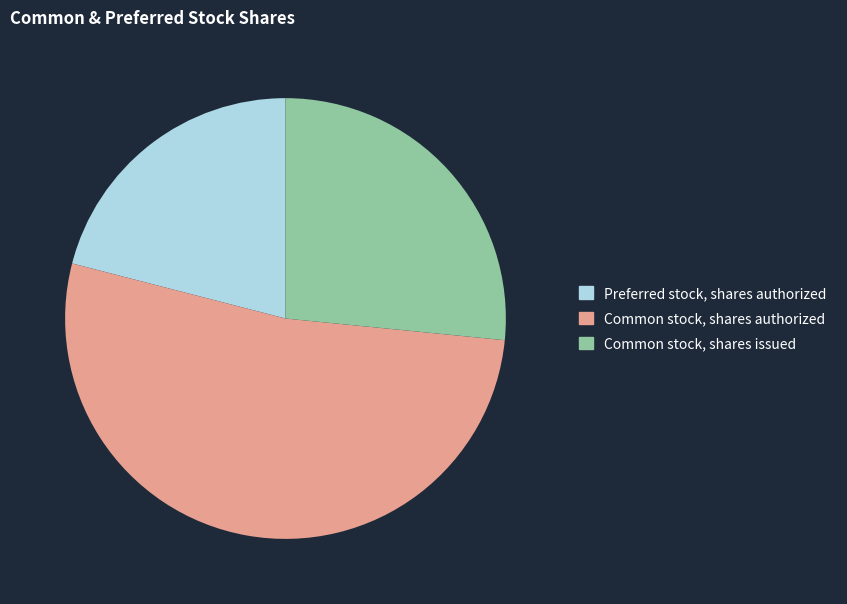

Count the number of slices in the pie.

3